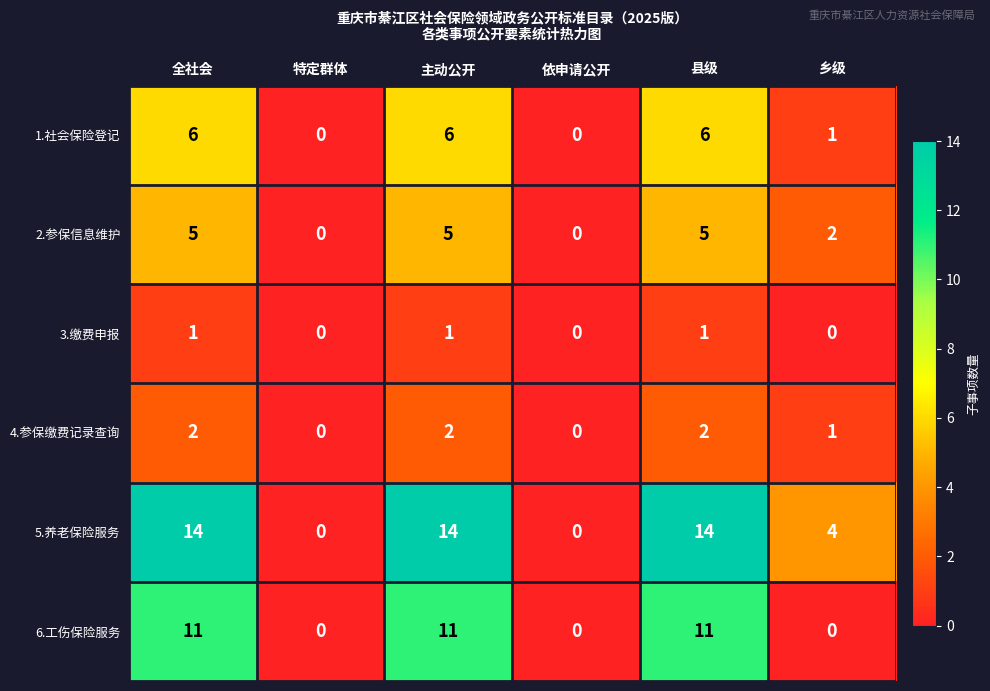

How many distinct data groups are displayed?

6